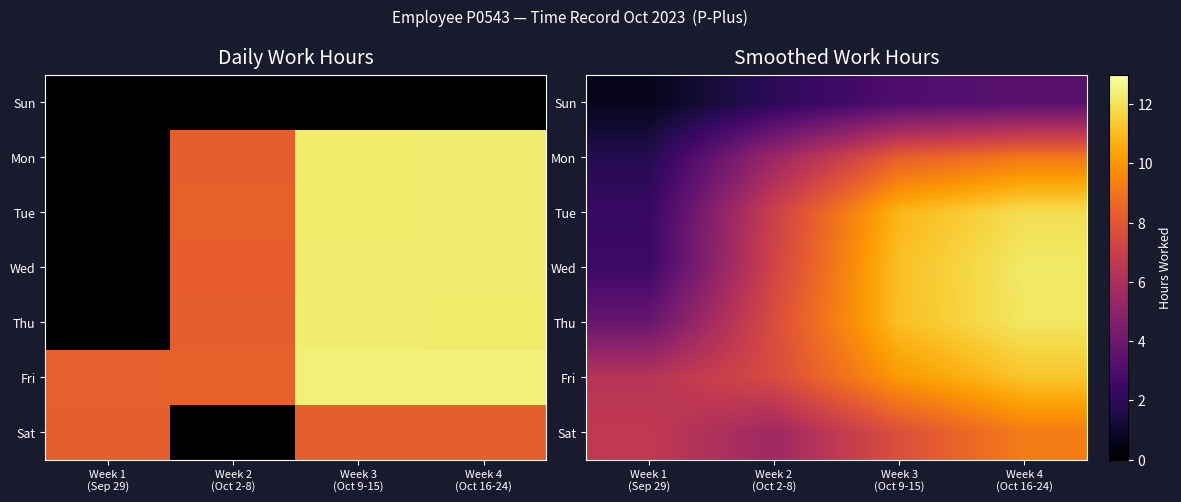

The value of Mon at Week 3 (Oct 9-15) is 12.7. True or false?

False